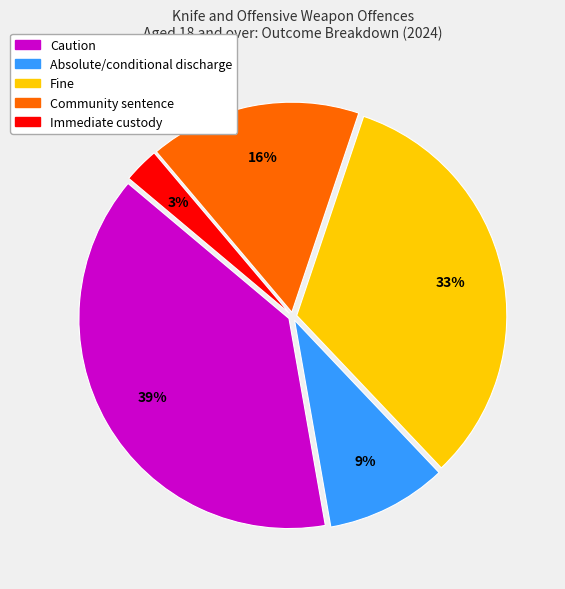

Does any single category account for the majority?

No